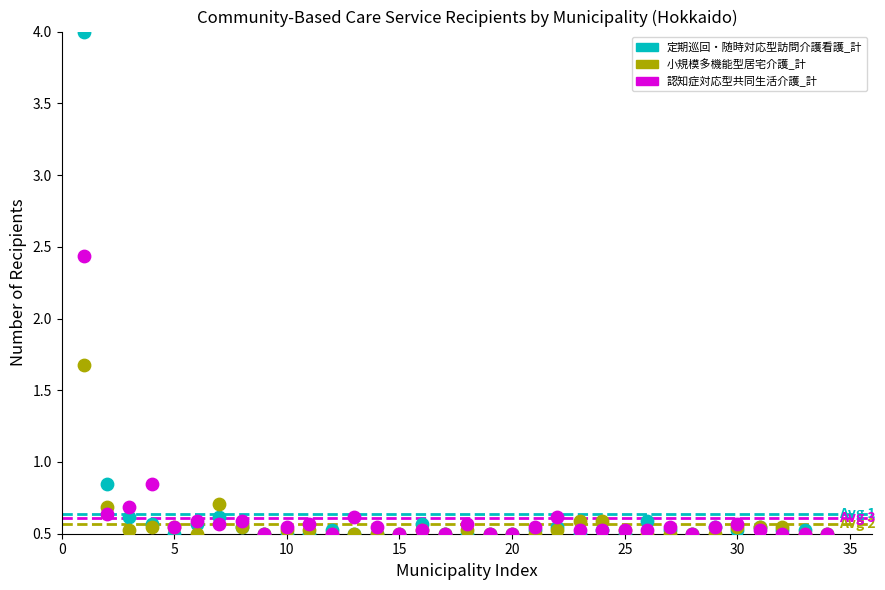

Across all series, what Y value is closest to 2?

1.7